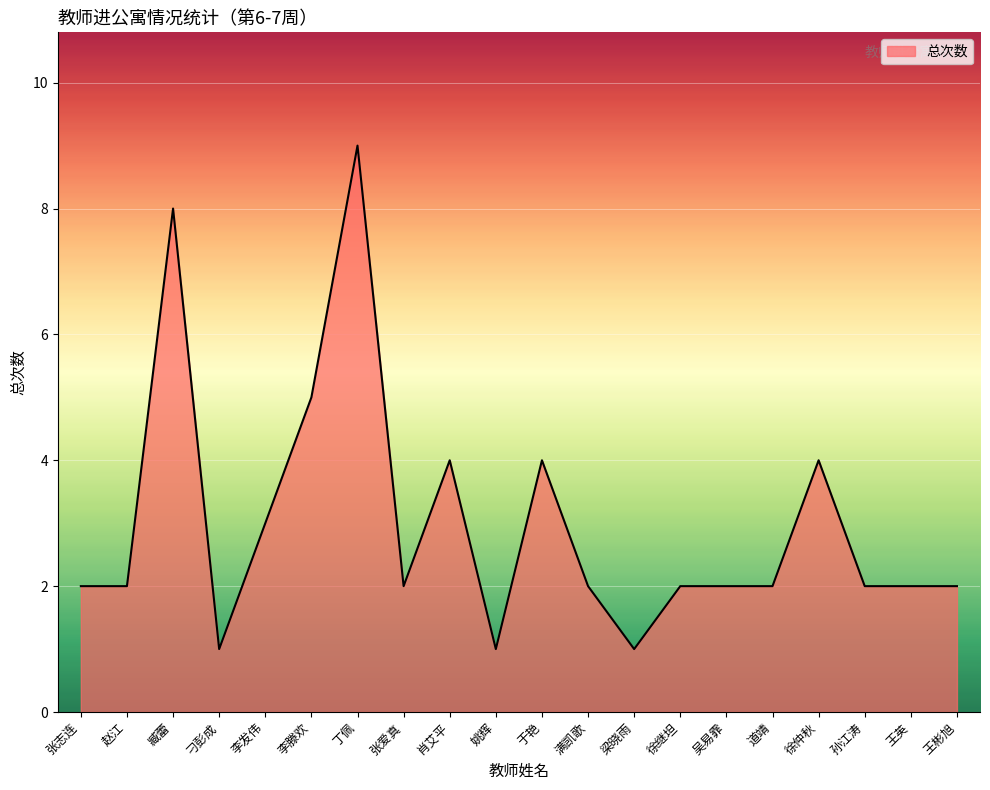

The value at 赵江 is 3. True or false?

False